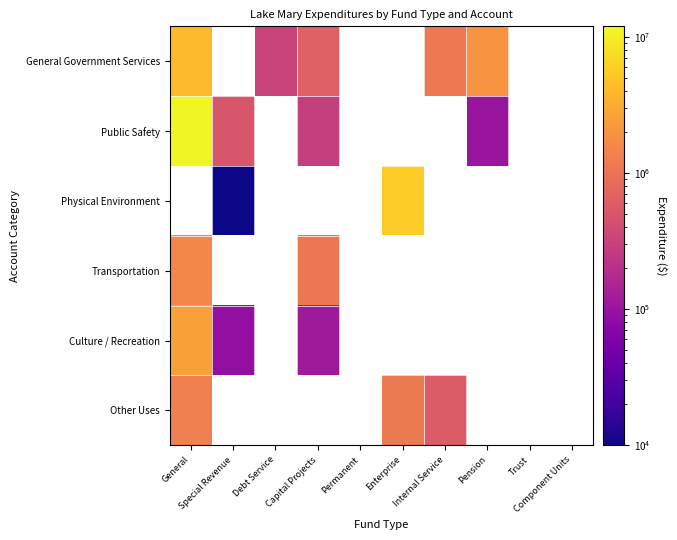

What is the difference between the General Government Services values at Pension and Capital Projects?

1363833.0